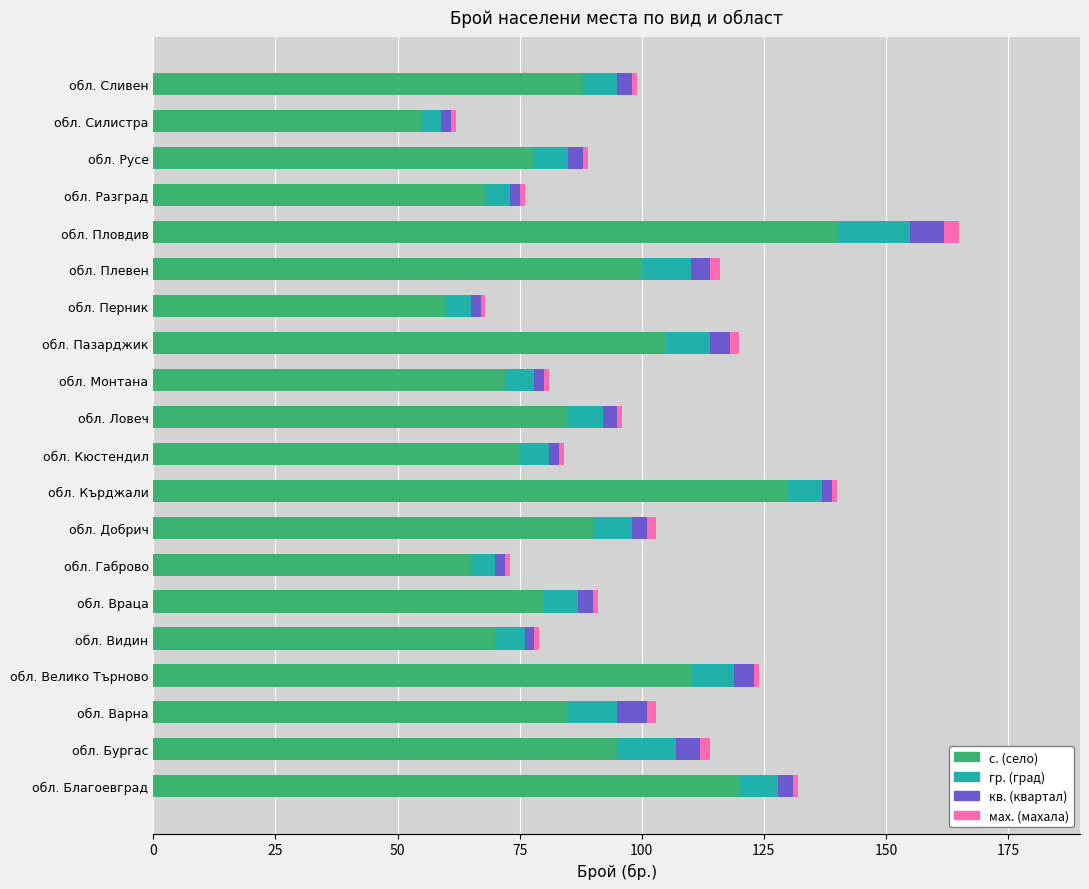

What is the minimum value for с. (село)?

55